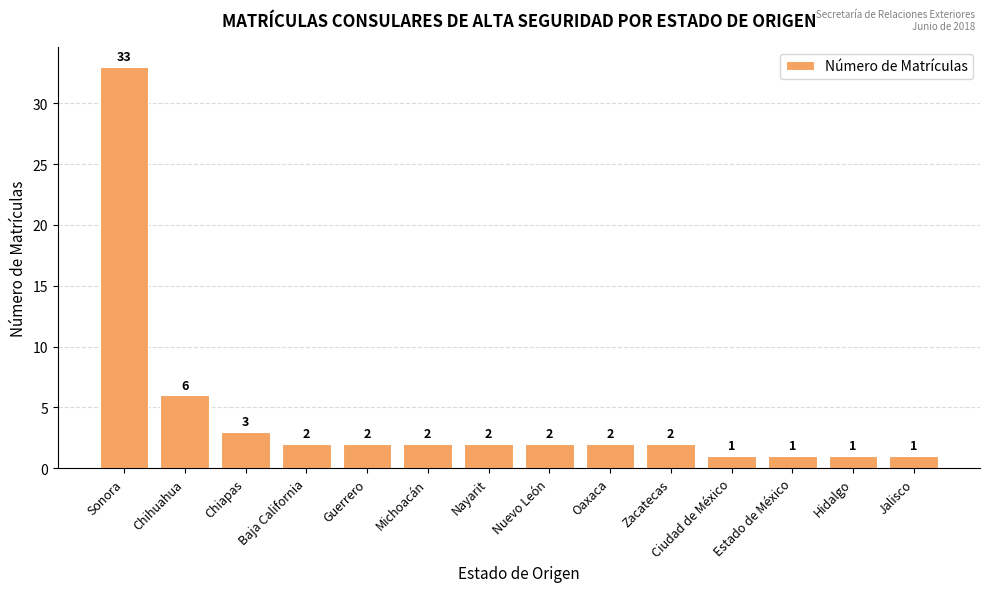

What is the difference between the maximum and minimum values?

32